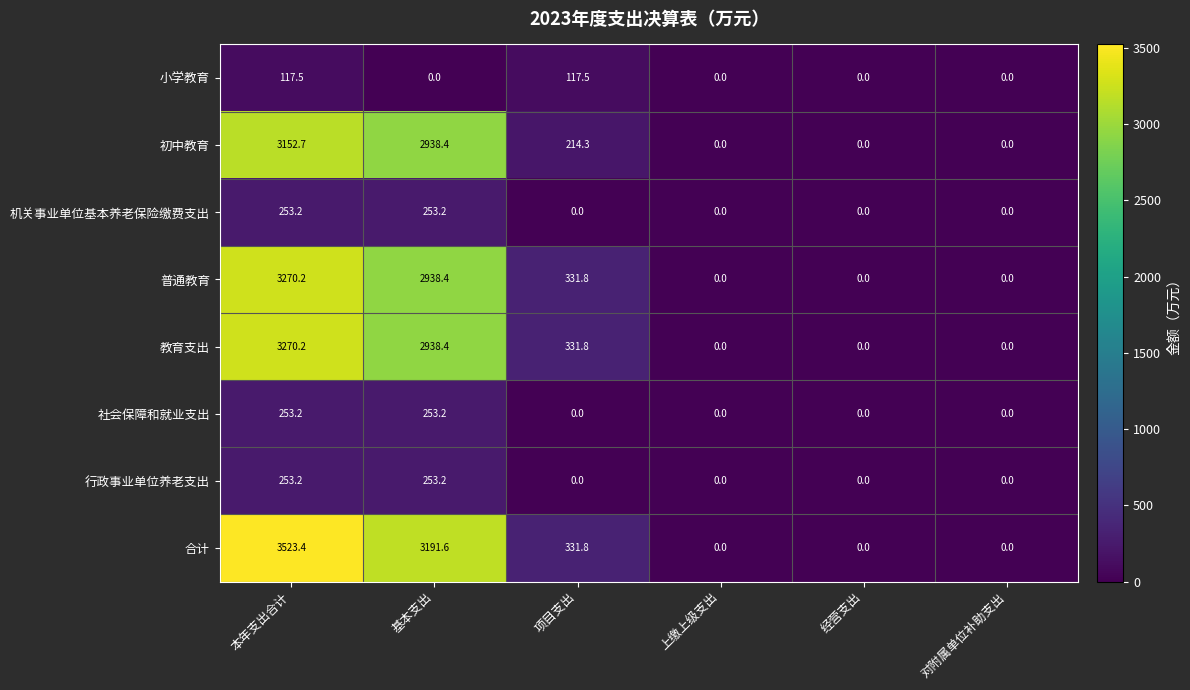

How many categories are shown in the chart?

6